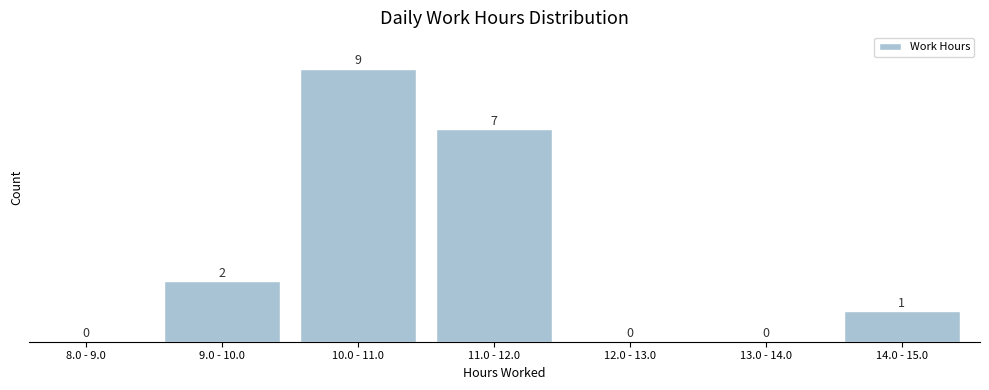

Reading left to right, extract all data points from this chart.

8.0 - 9.0=0	9.0 - 10.0=2	10.0 - 11.0=9	11.0 - 12.0=7	12.0 - 13.0=0	13.0 - 14.0=0	14.0 - 15.0=1